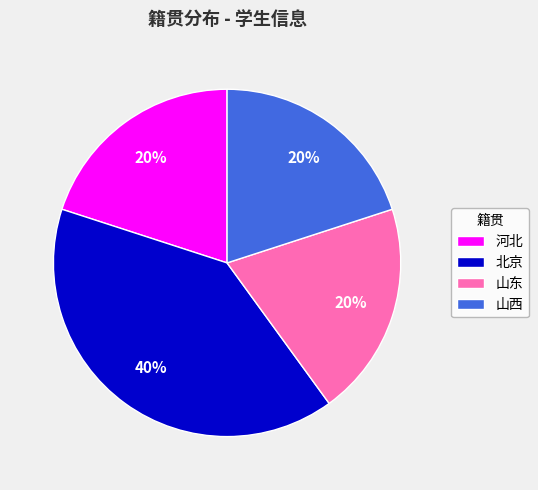

Combined, do 山东 and 北京 account for over 50%?

Yes